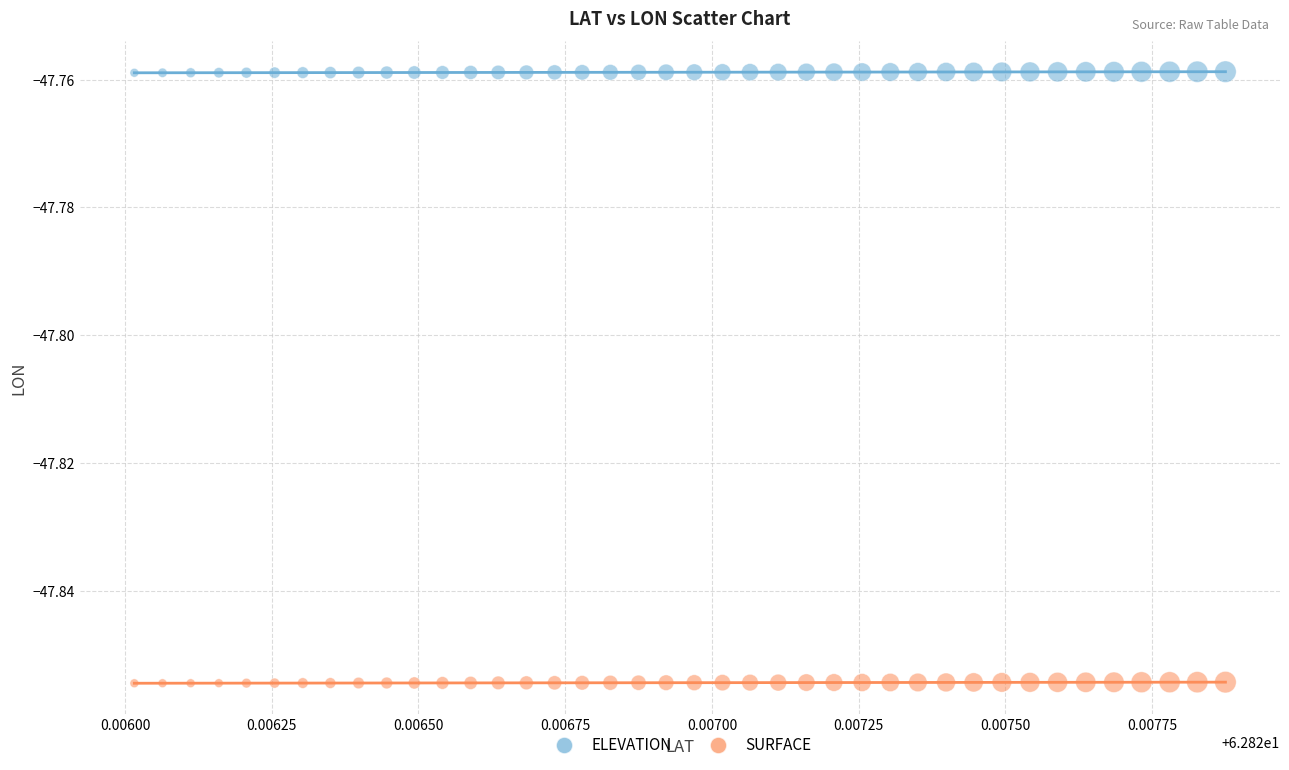

What are all the series names shown in the legend?

ELEVATION, SURFACE